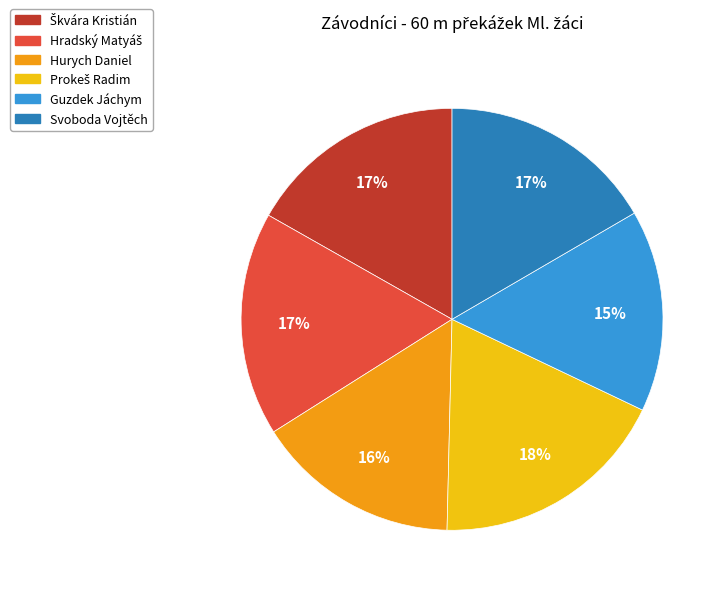

Between Guzdek Jáchym and Svoboda Vojtěch, which is larger?

Svoboda Vojtěch